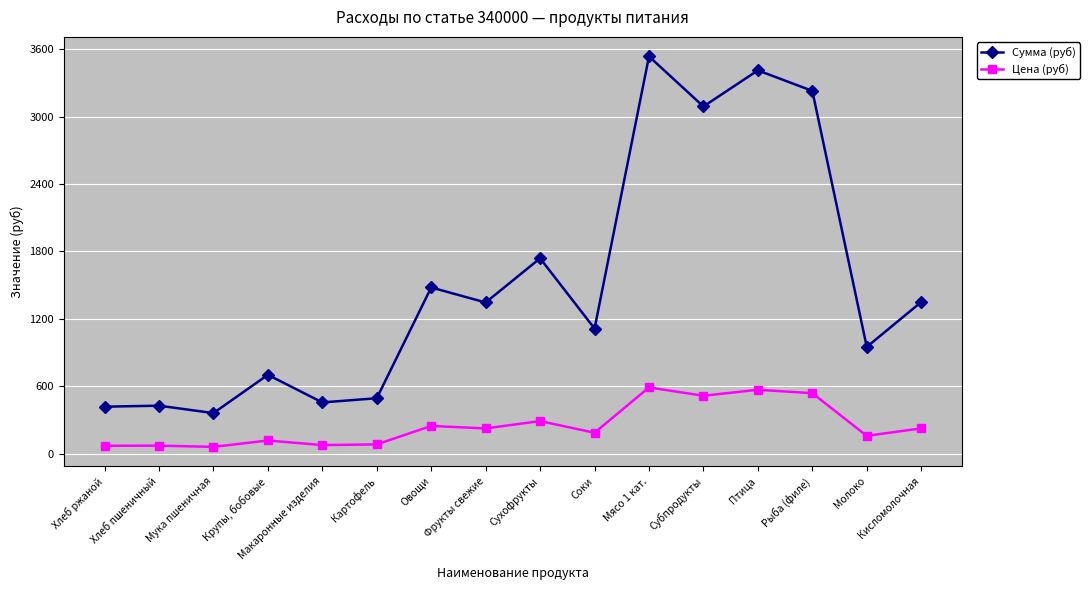

How many interior local valleys does the Сумма (руб) series have?

6